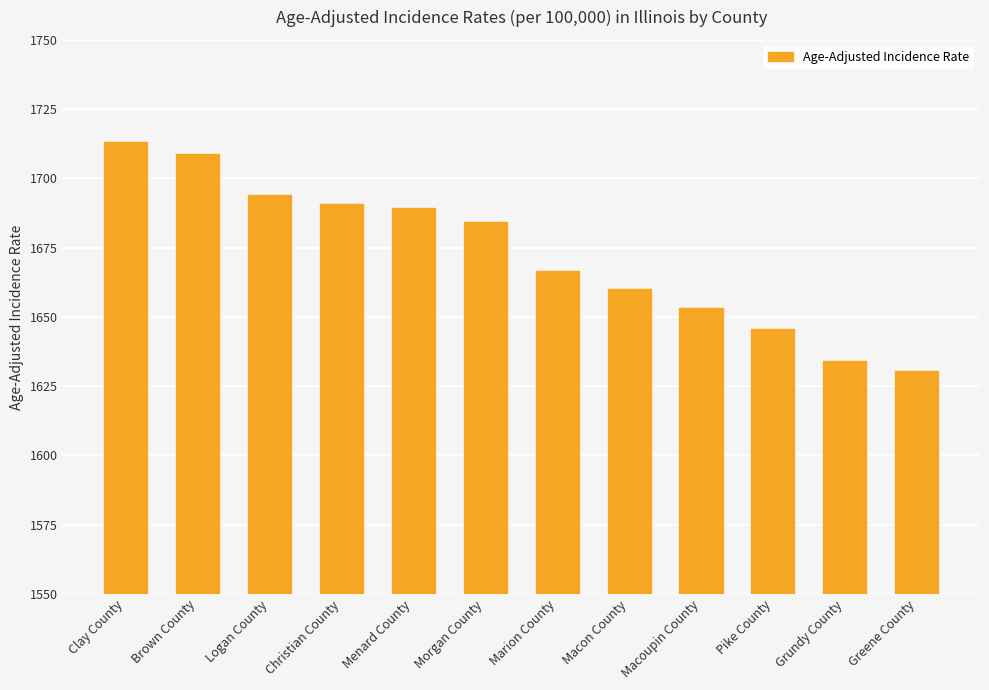

Where is the data nearest to the value 1671?

Marion County